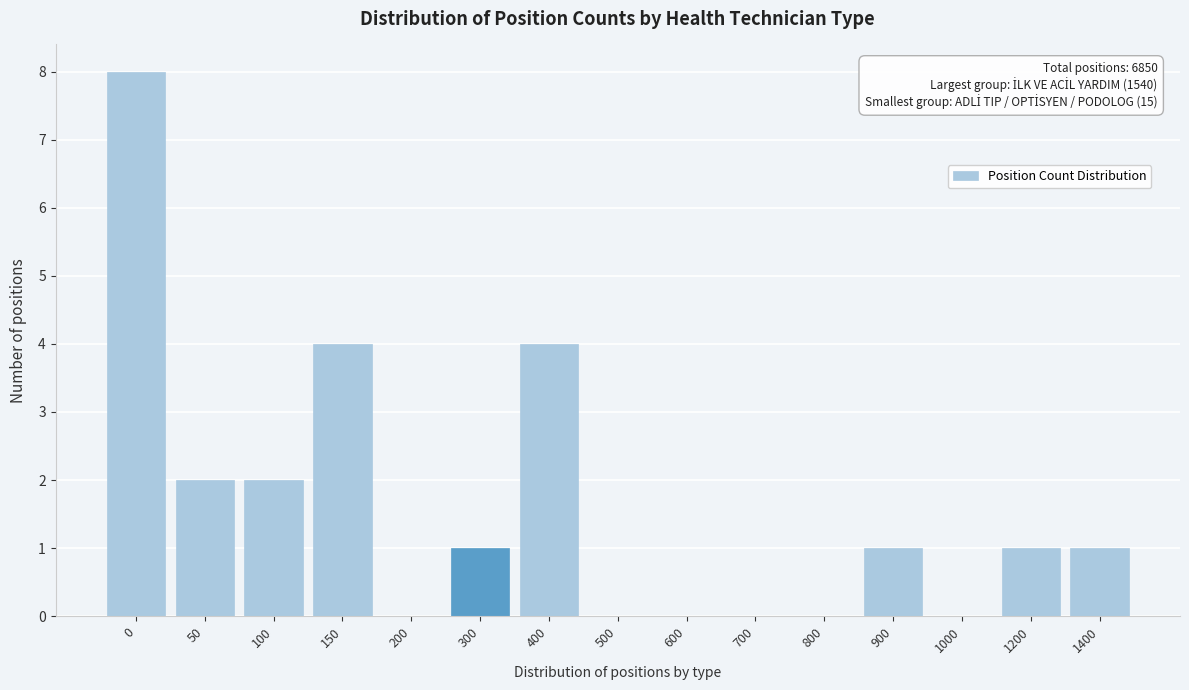

Reading left to right, what are all the values shown in this chart?

0=8	50=2	100=2	150=4	200=0	300=1	400=4	500=0	600=0	700=0	800=0	900=1	1000=0	1200=1	1400=1